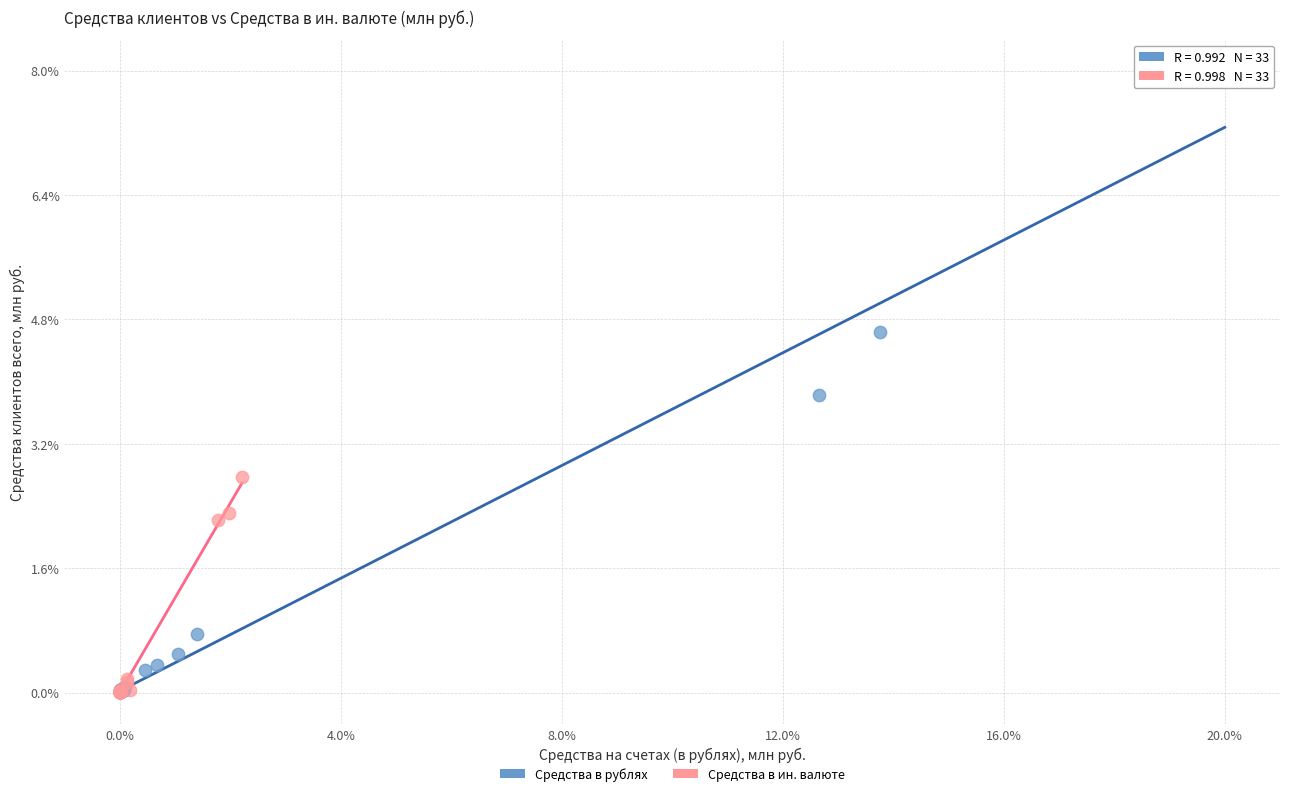

What are all the series names shown in the legend?

Средства в рублях, Средства в ин. валюте